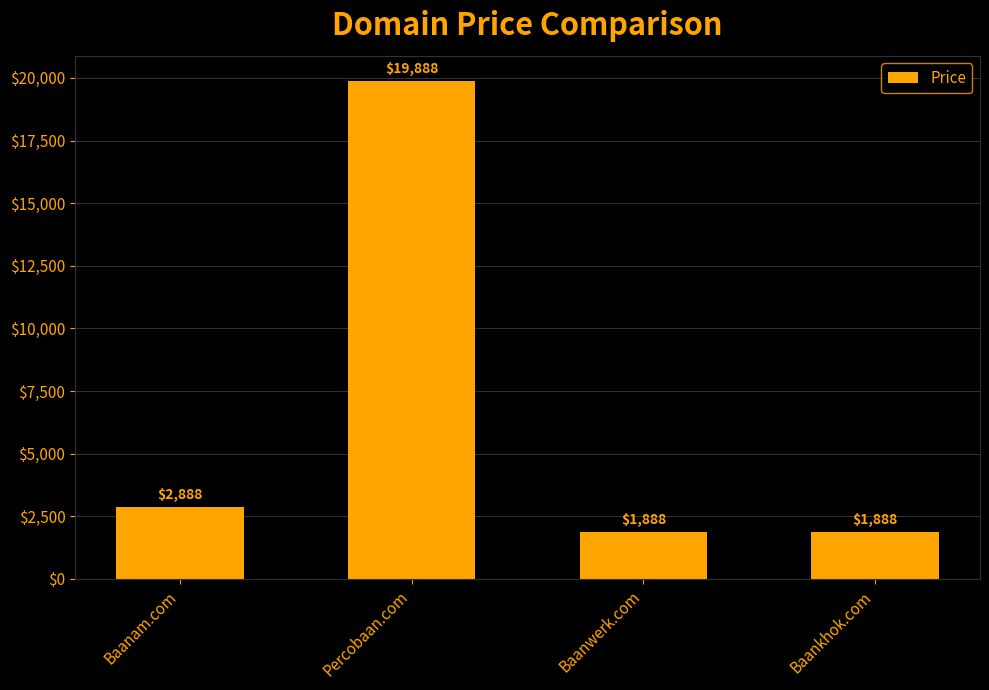

How many data points are less than 2888?

2